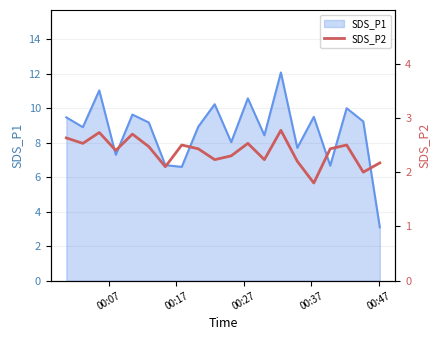

What is the maximum value for SDS_P1?

12.1